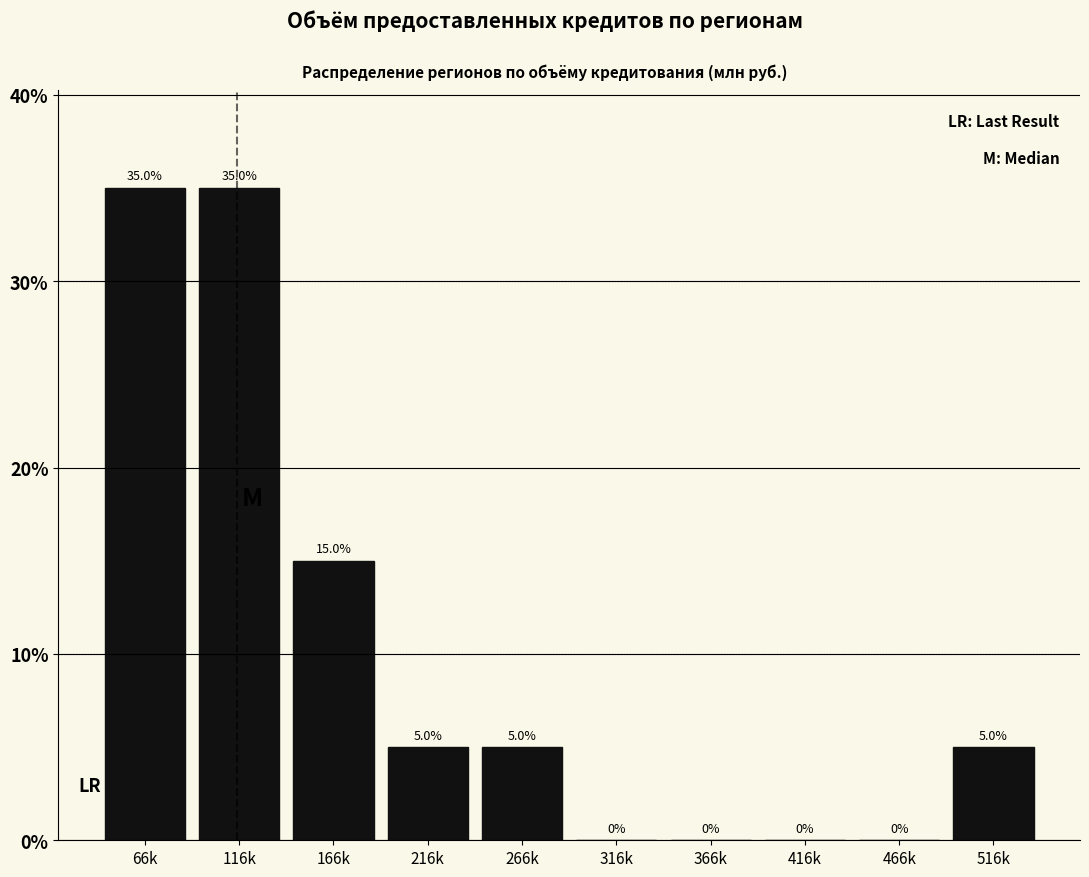

Reading right to left, list all the values displayed in this chart.

516k=5	466k=0	416k=0	366k=0	316k=0	266k=5	216k=5	166k=15	116k=35	66k=35